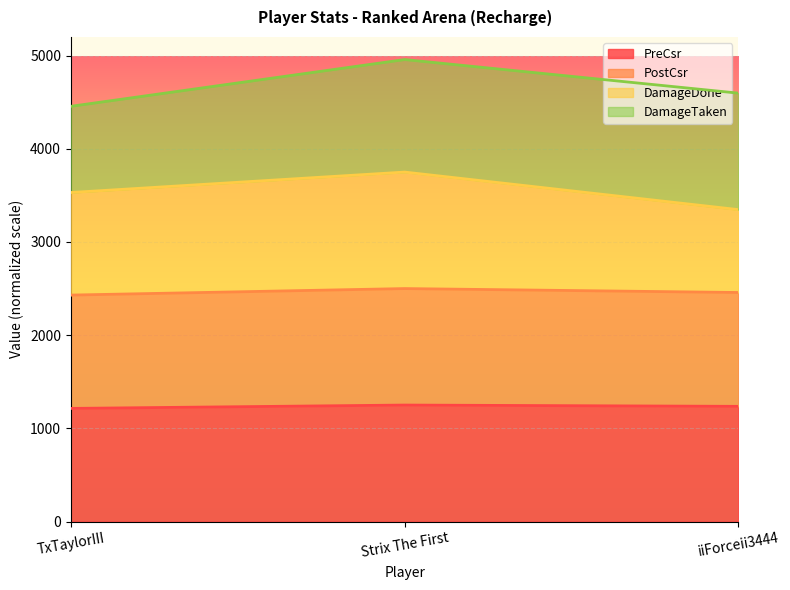

What is the total value across all series at Strix The First?

4957.4